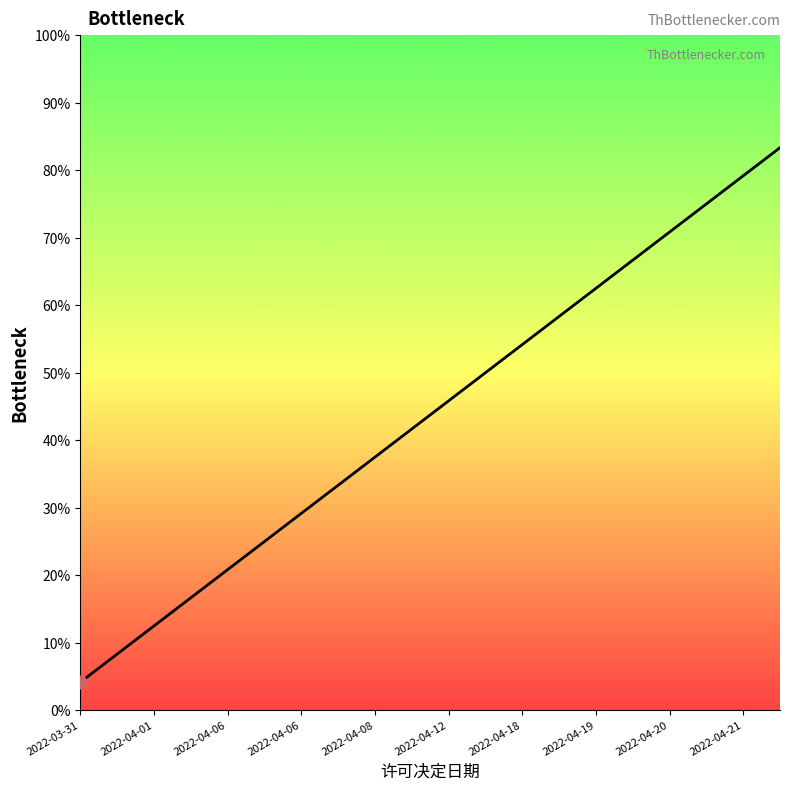

What is the smallest value displayed?

4.2